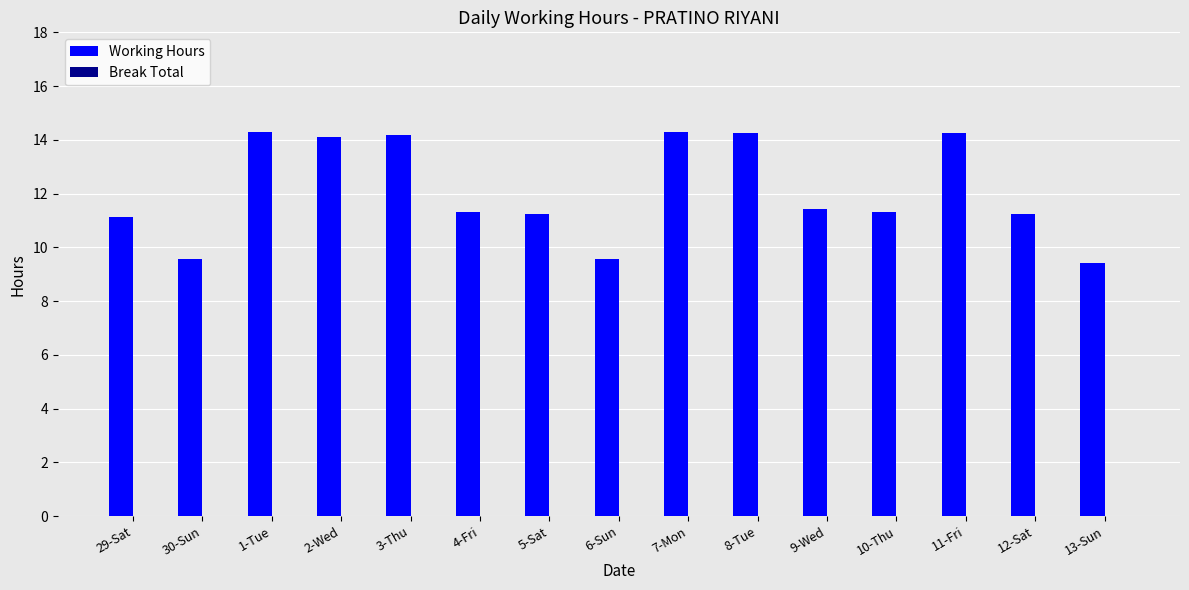

Which has a higher value, 11-Fri or 4-Fri?

11-Fri